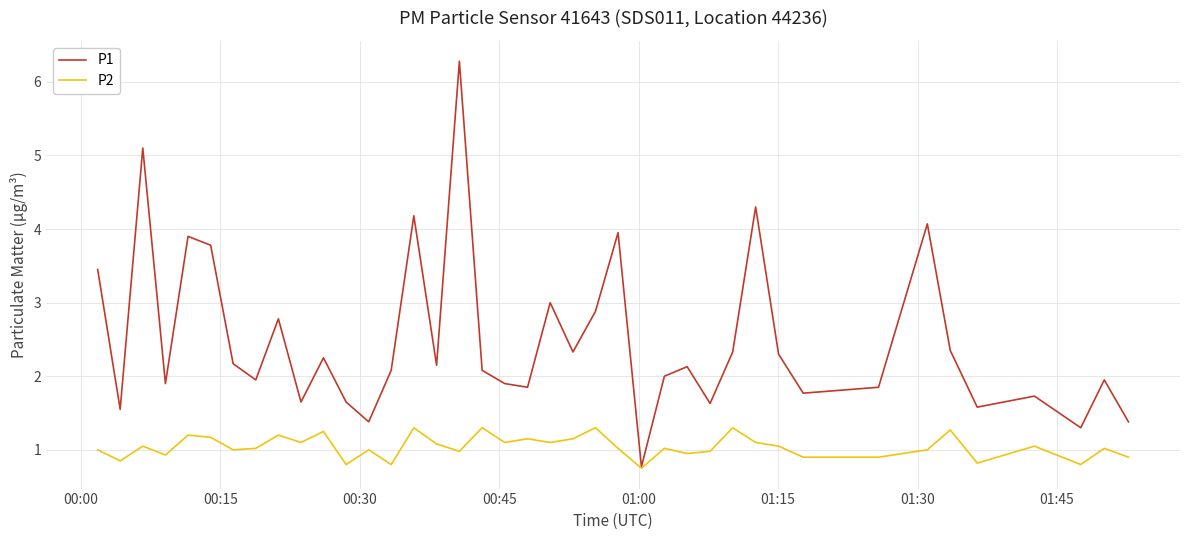

Which series has the widest spread of values?

P1